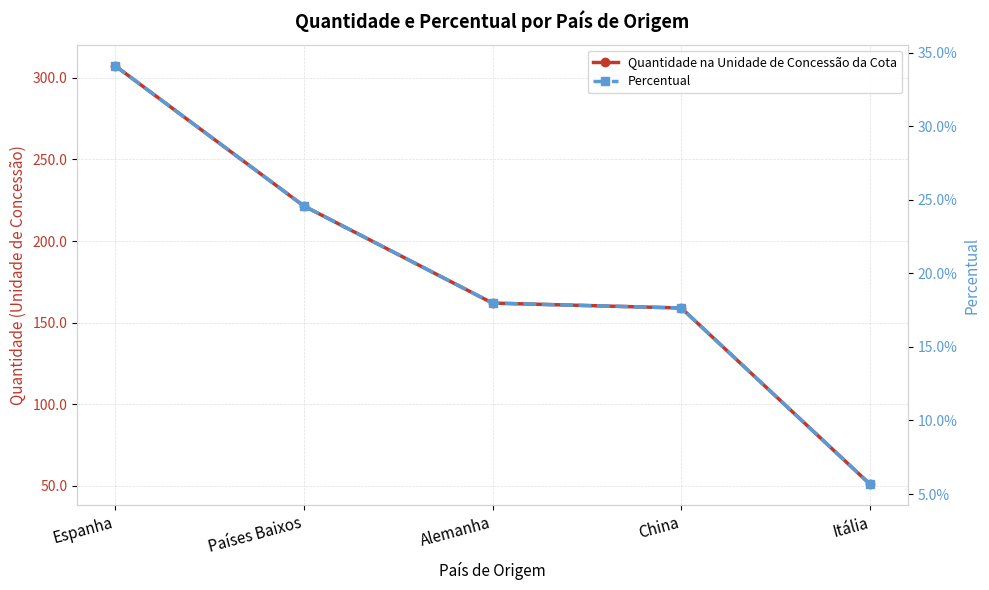

Reading left to right, extract all data points from this chart.

Quantidade na Unidade de Concessão da Cota: Espanha=307.5	Países Baixos=221.6	Alemanha=162.0	China=159.0	Itália=51.0
Percentual: Espanha=0.3	Países Baixos=0.2	Alemanha=0.2	China=0.2	Itália=0.1